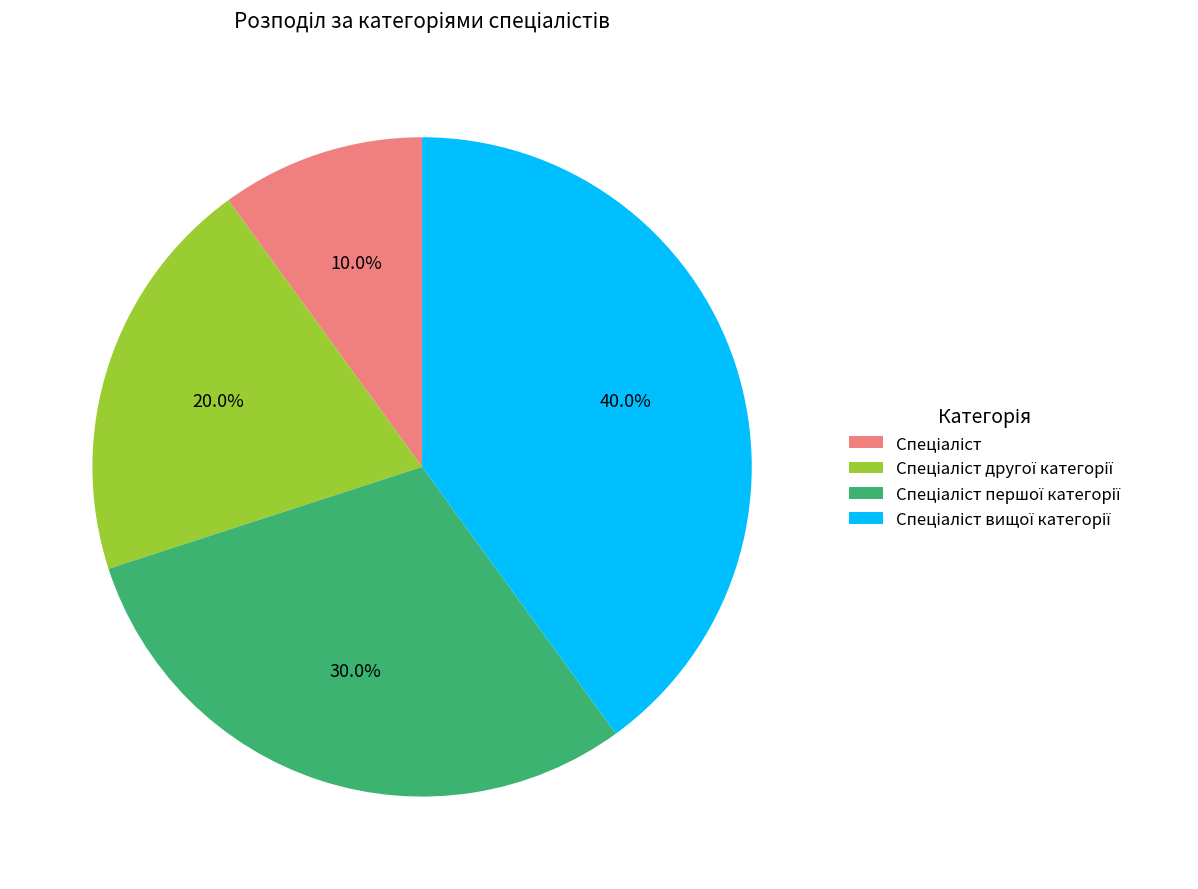

To the nearest percent, what is the difference between the largest and smallest slice percentages?

30%